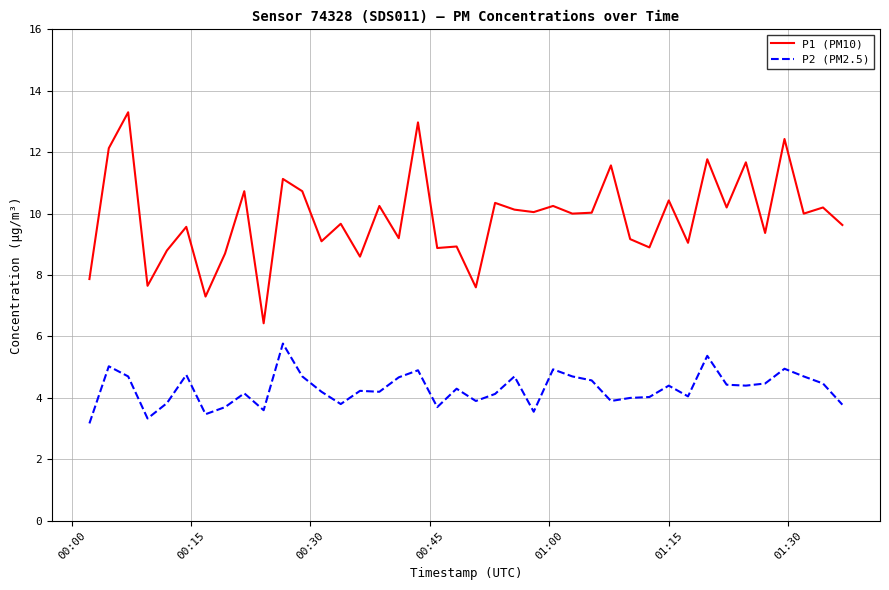

True or false: P1 (PM10) and P2 (PM2.5) intersect in this chart.

False